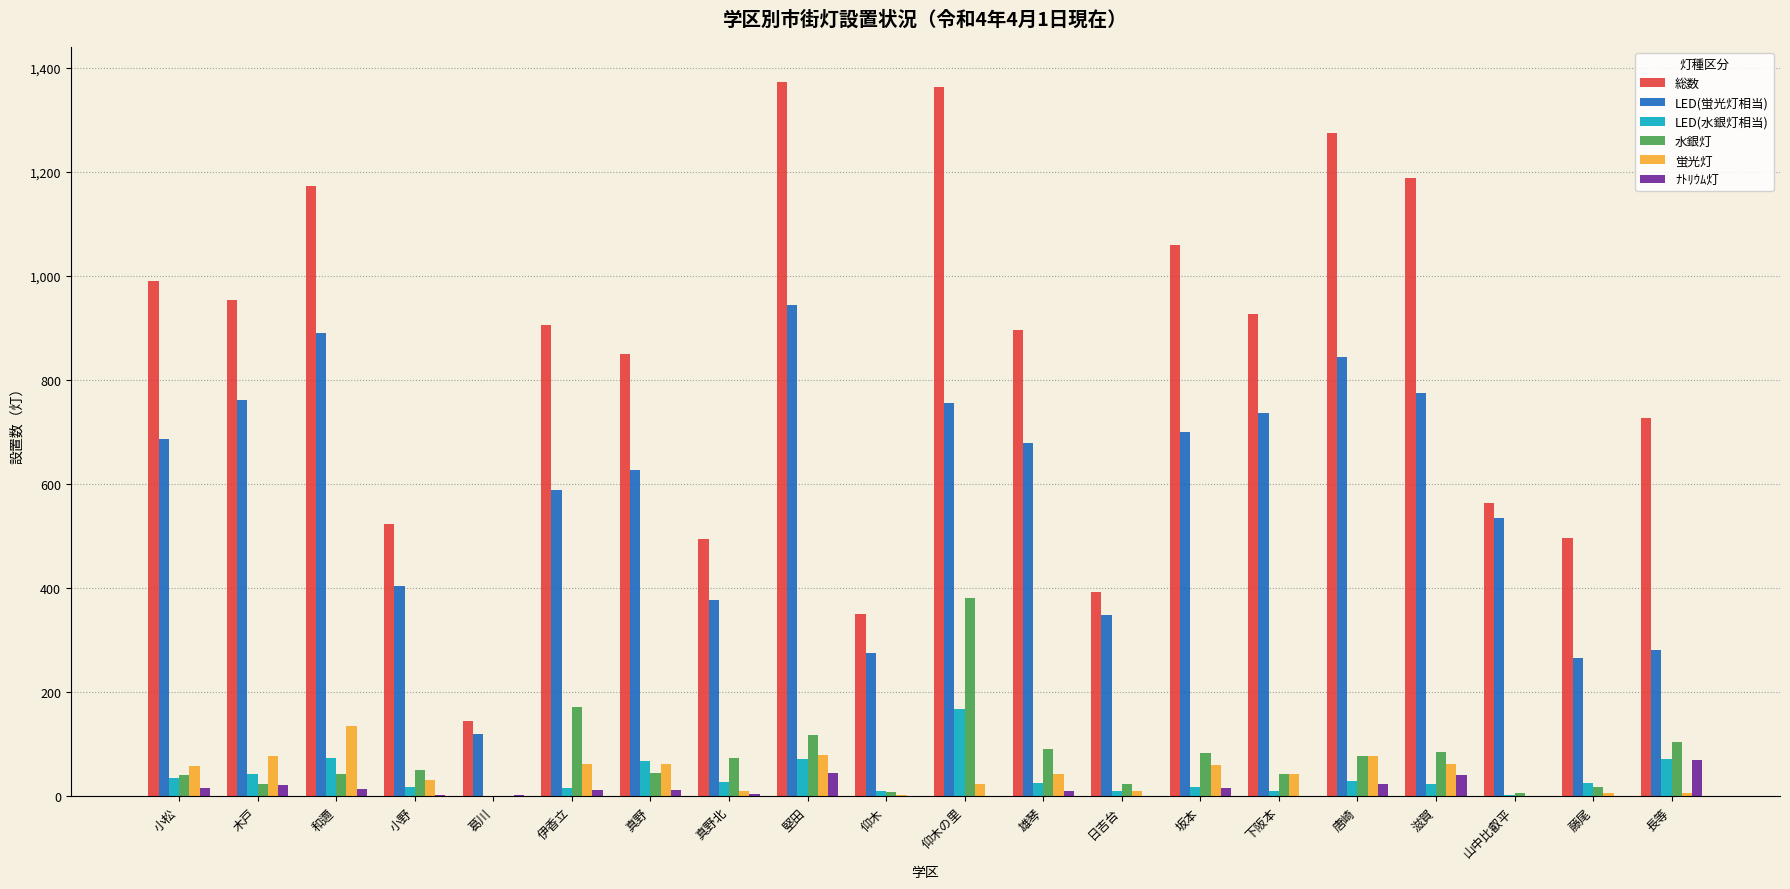

The value of 水銀灯 at 和邇 is 43. True or false?

True